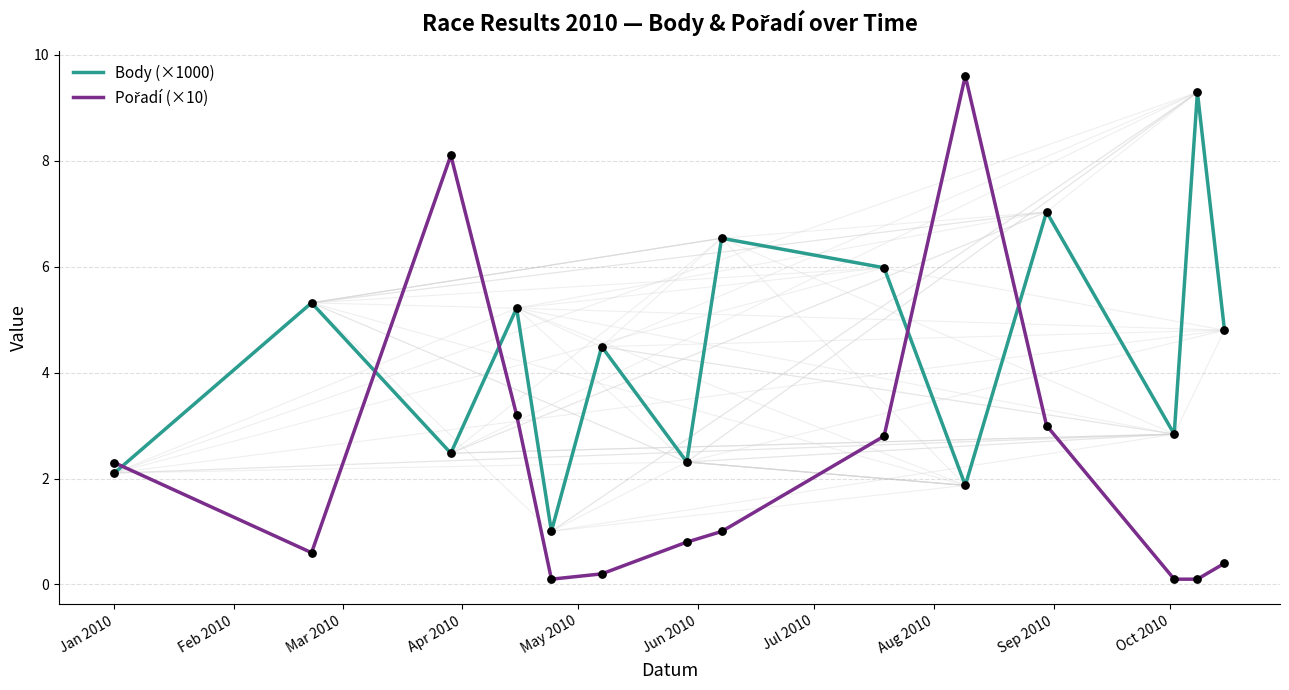

What is the difference between the maximum and minimum values in the Body (×1000) series?

8.3